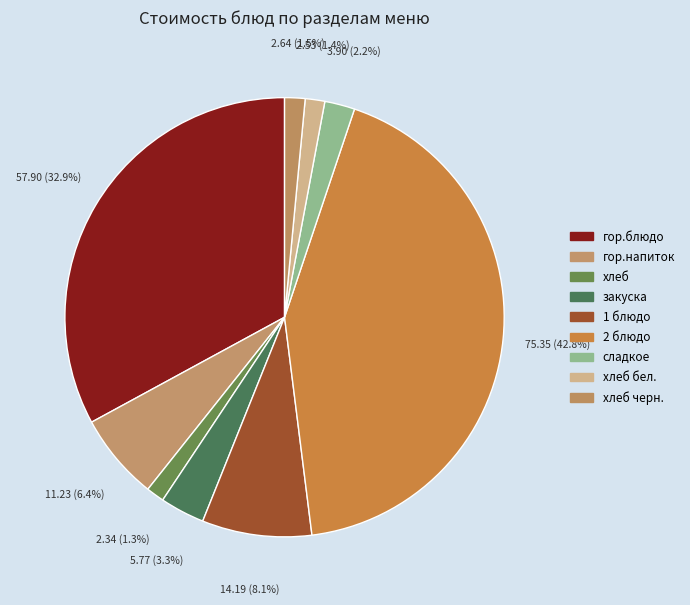

Which slice is the largest?

2 блюдо